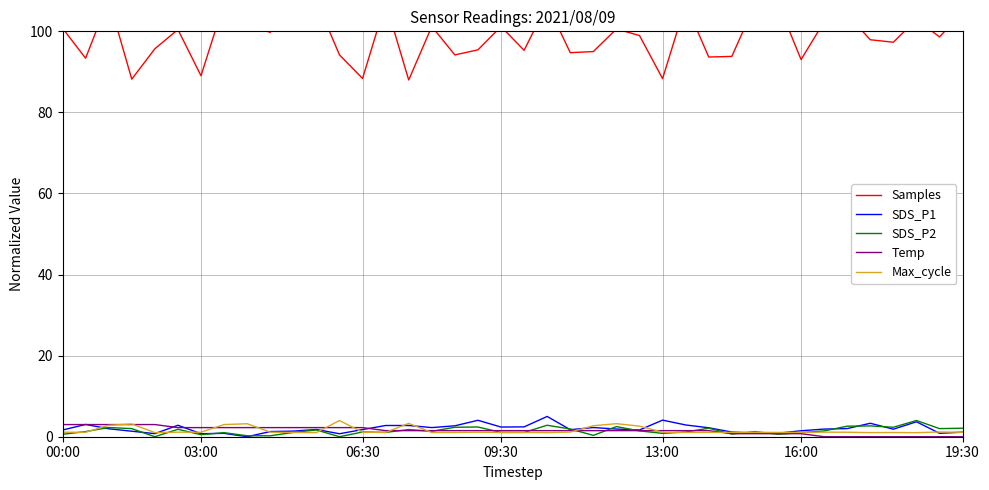

Is it true that Samples equals 95.0 at 23?

True